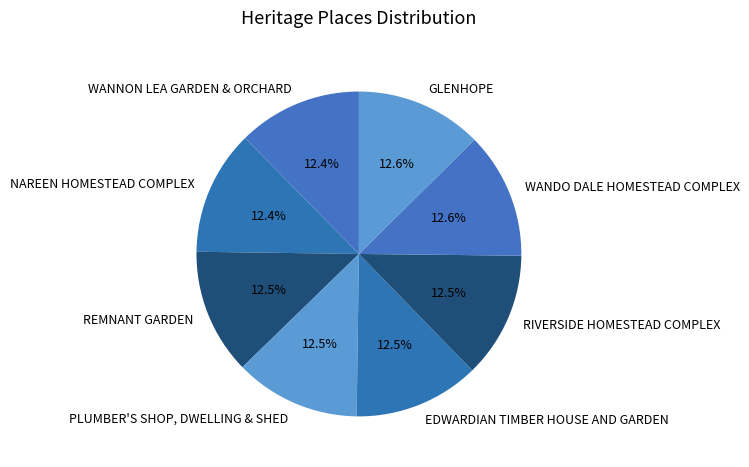

The REMNANT GARDEN slice represents 22% of the pie. True or false?

False